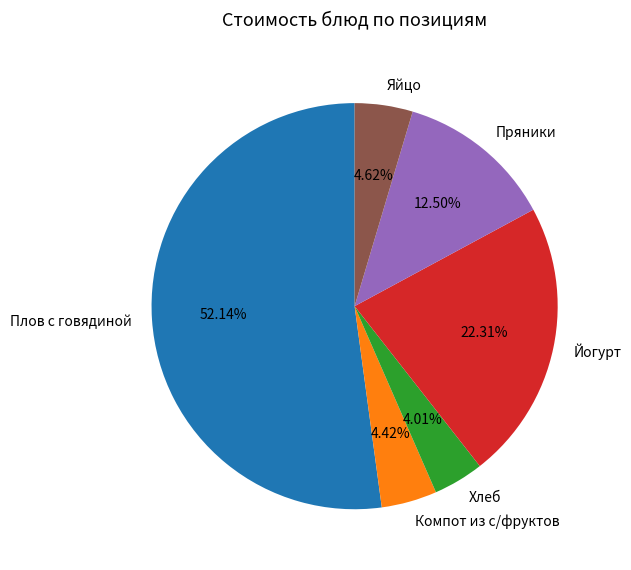

Which slice represents more than half of the pie?

Плов с говядиной